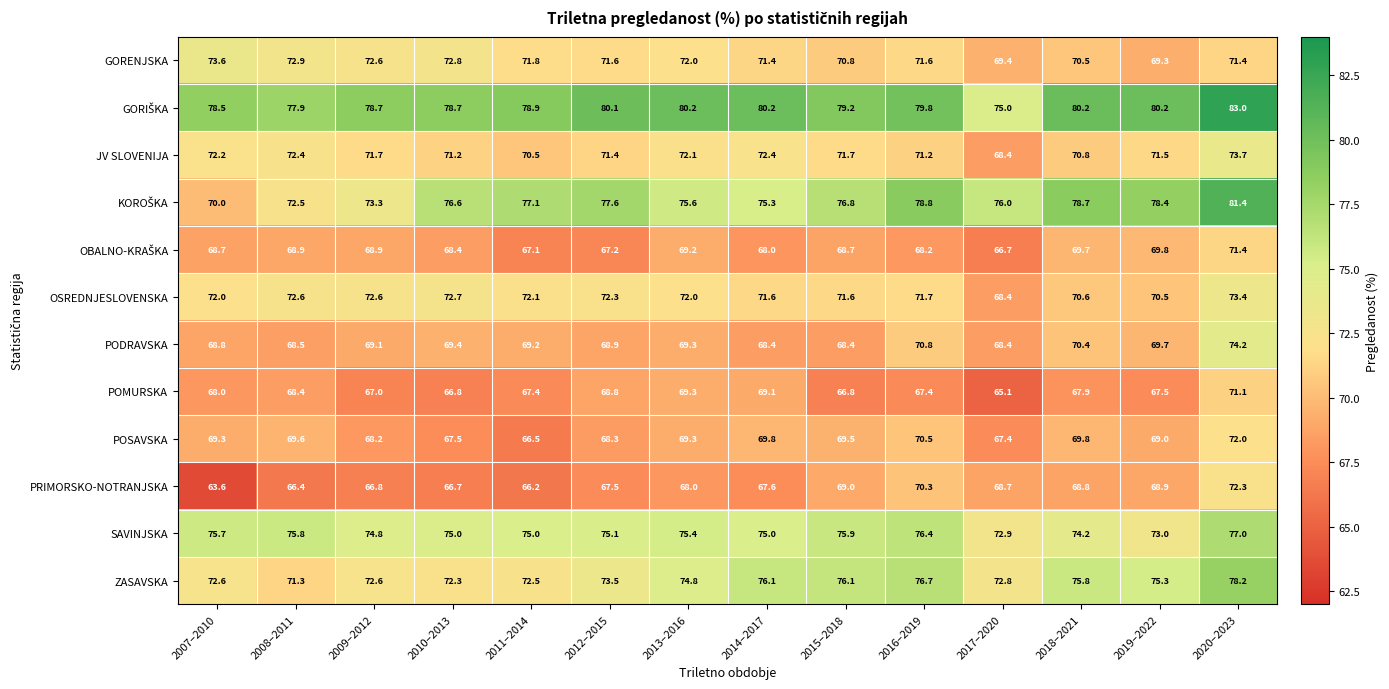

What is the difference between the second highest and second lowest values in the POMURSKA series?

2.5